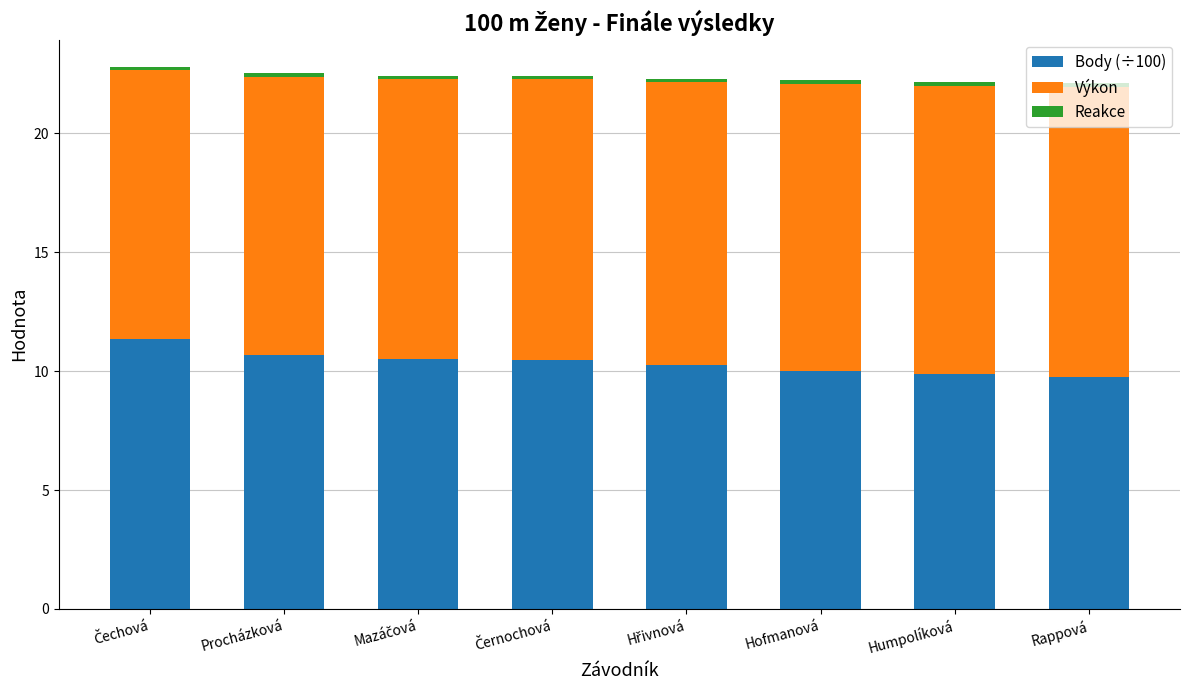

True or false: Body (÷100) has a value of 18.4 at Procházková.

False